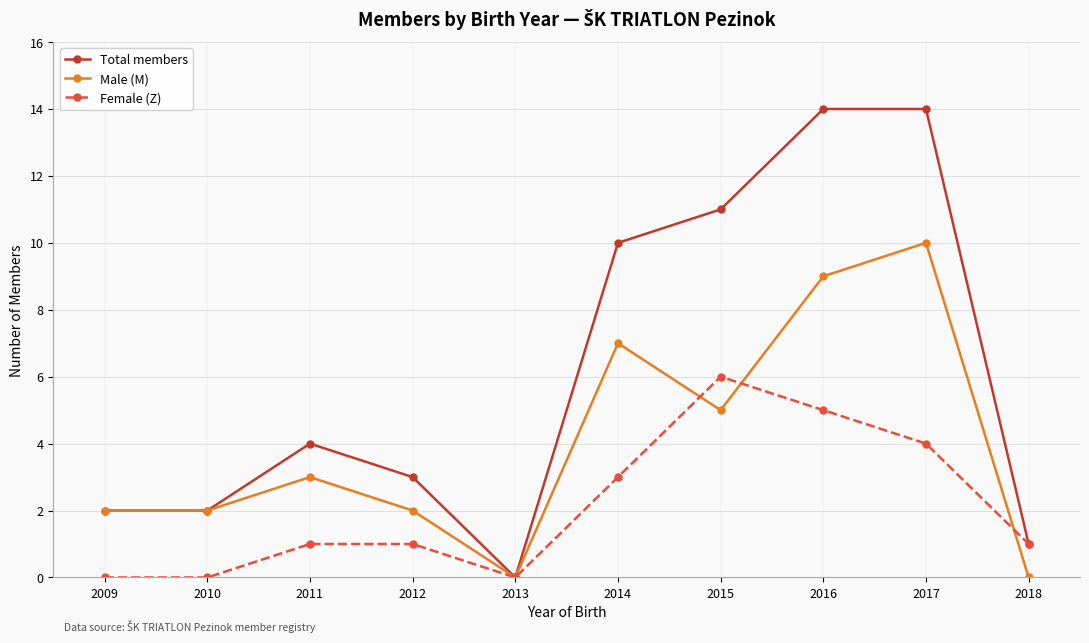

What is the difference between the second highest and second lowest values in the Female (Z) series?

5